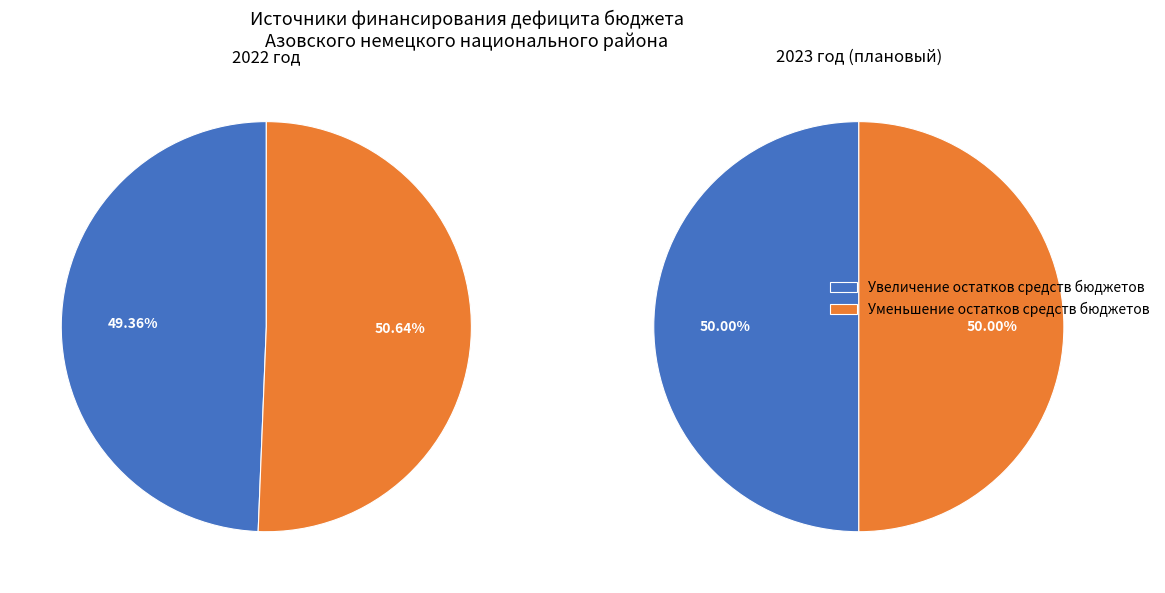

Rank the categories by value from highest to lowest.

Уменьшение остатков средств бюджетов, Увеличение остатков средств бюджетов